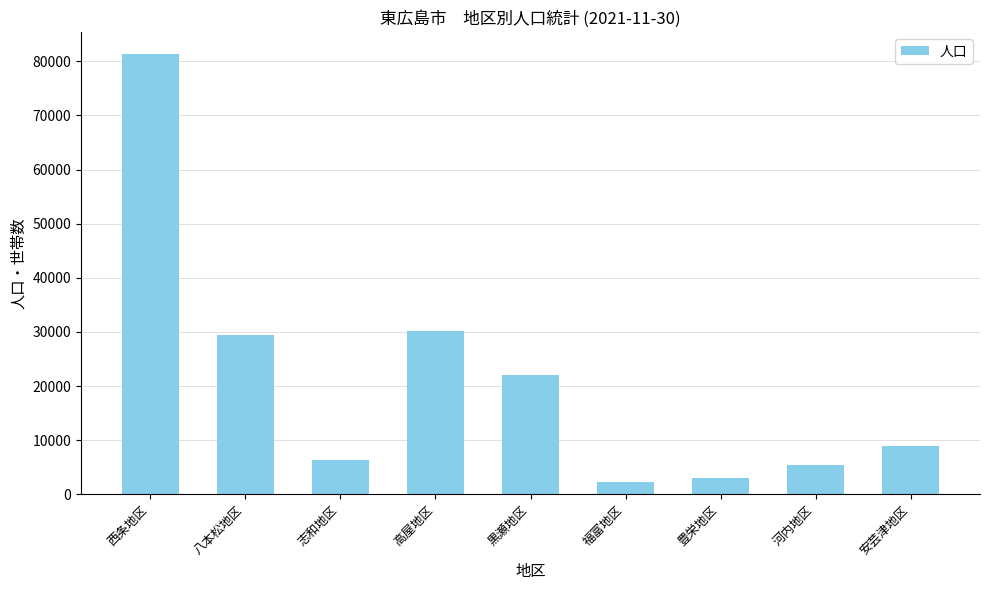

Reading right to left, extract all data points from this chart.

8966	5429	3001	2267	22042	30205	6346	29515	81340